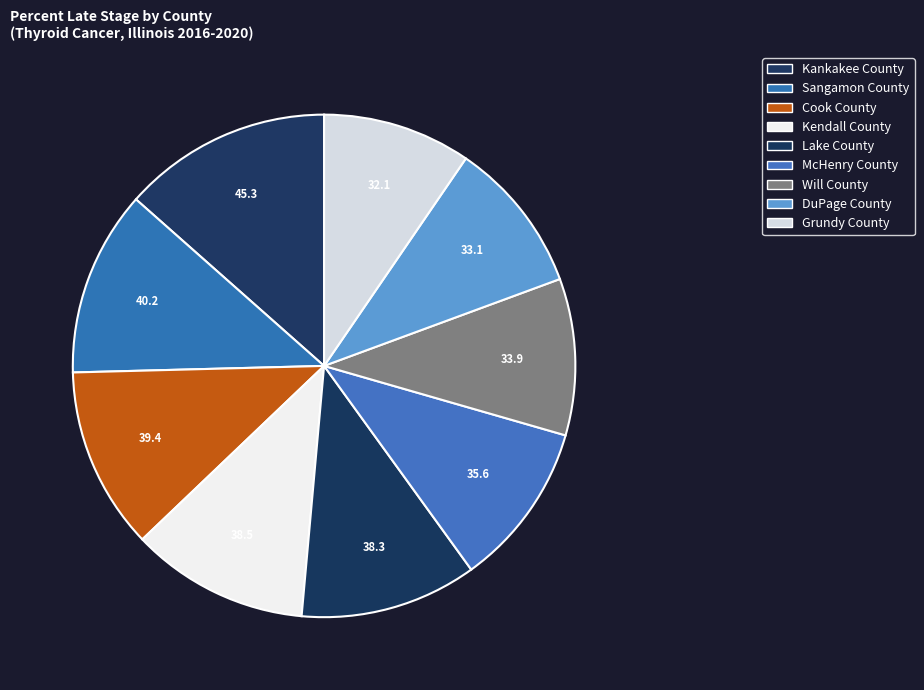

To the nearest percent, what is the difference between the largest and smallest slice percentages?

4%